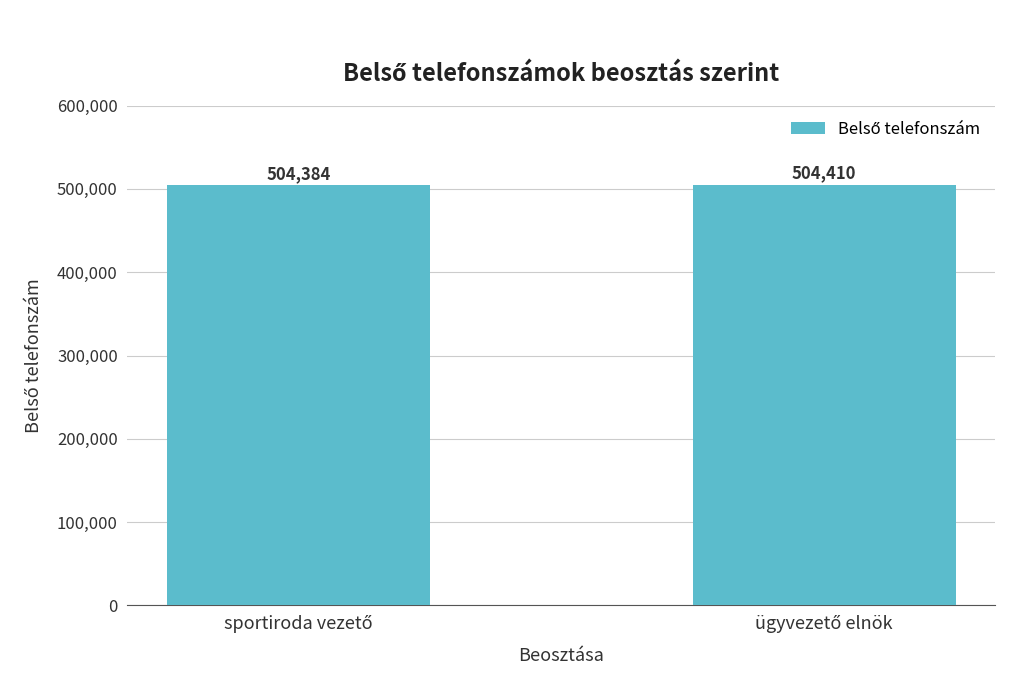

What is the value of the 2nd bar from the left?

504410